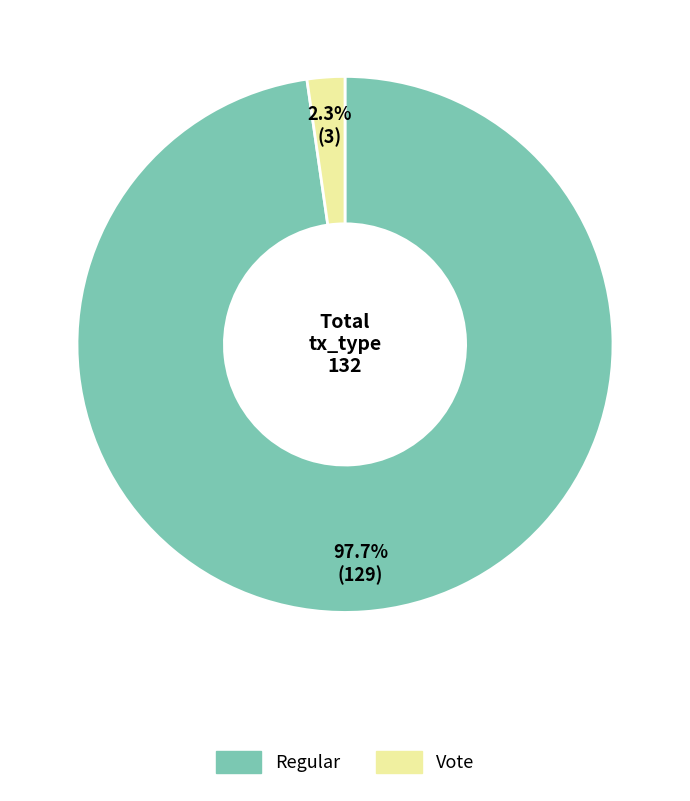

Which category has the smallest portion of the pie?

Vote